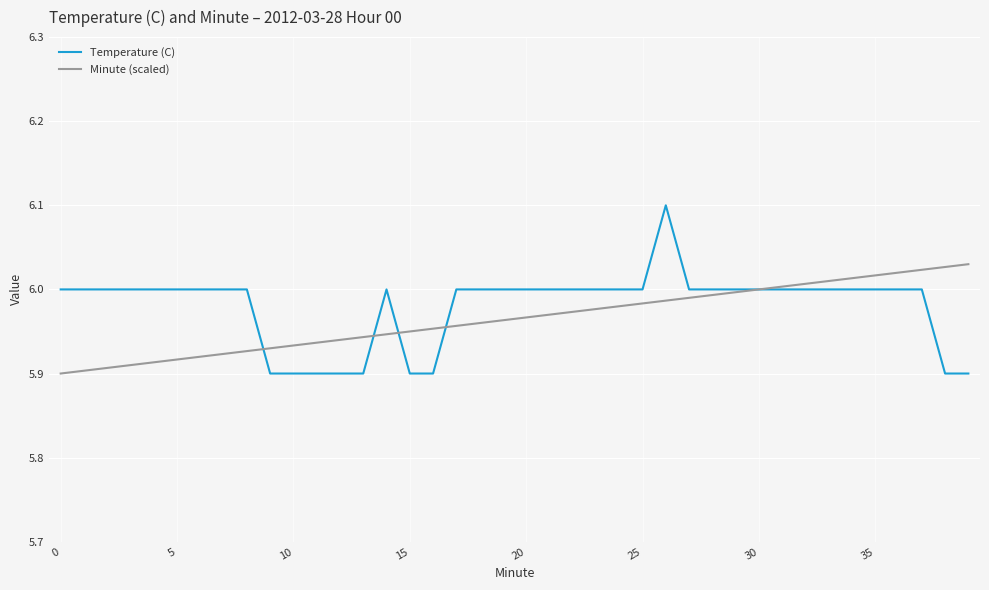

What is the maximum value for Temperature (C)?

6.1